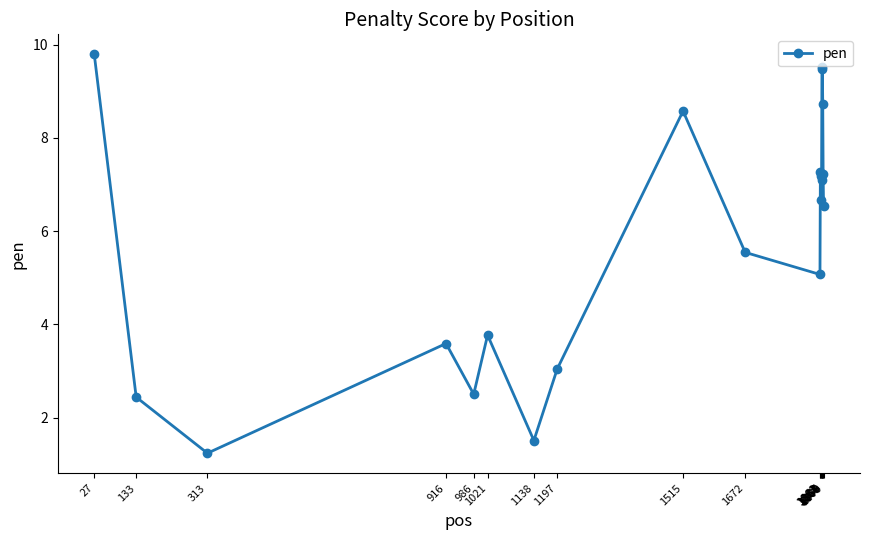

Reading left to right, what are all the values shown in this chart?

27=9.8	133=2.4	313=1.2	916=3.6	986=2.5	1021=3.8	1138=1.5	1197=3.0	1515=8.6	1672=5.5	1861=5.1	1862=7.3	1863=7.2	1864=6.7	1865=7.1	1866=9.5	1867=9.5	1868=8.7	1869=7.2	1870=6.5